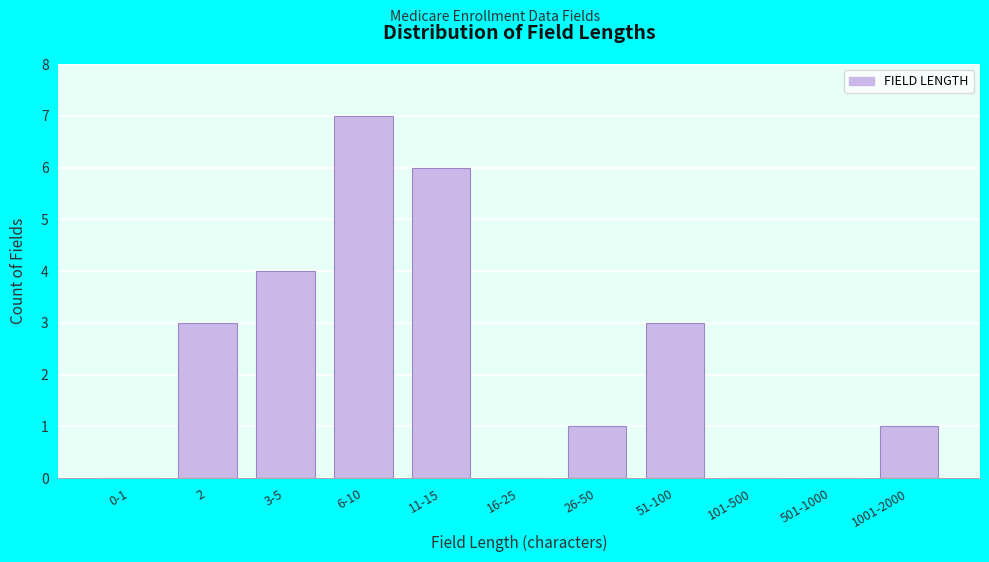

Reading left to right, extract all data points from this chart.

0-1=0	2=3	3-5=4	6-10=7	11-15=6	16-25=0	26-50=1	51-100=3	101-500=0	501-1000=0	1001-2000=1